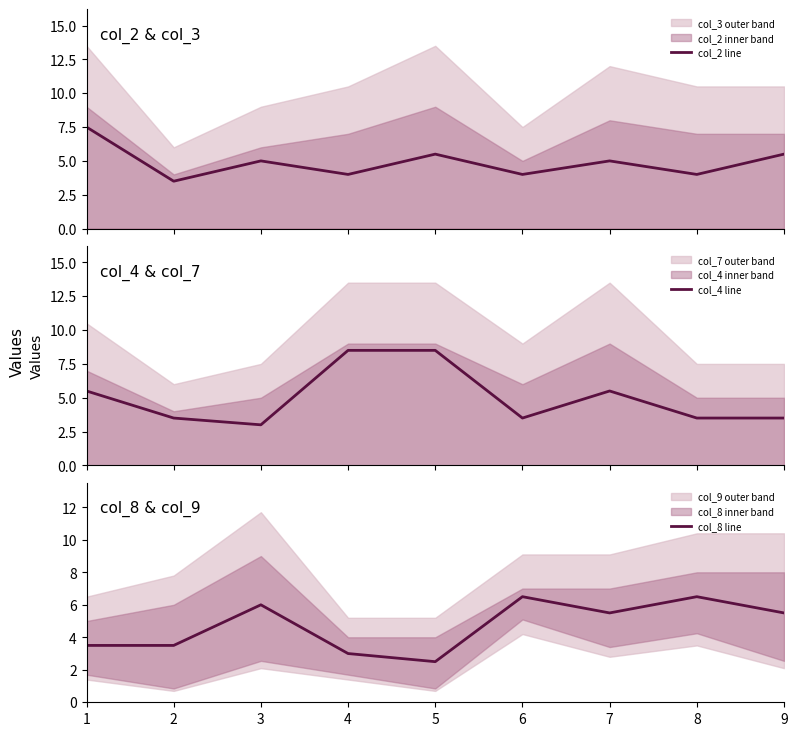

What is the greatest value displayed?

8.5